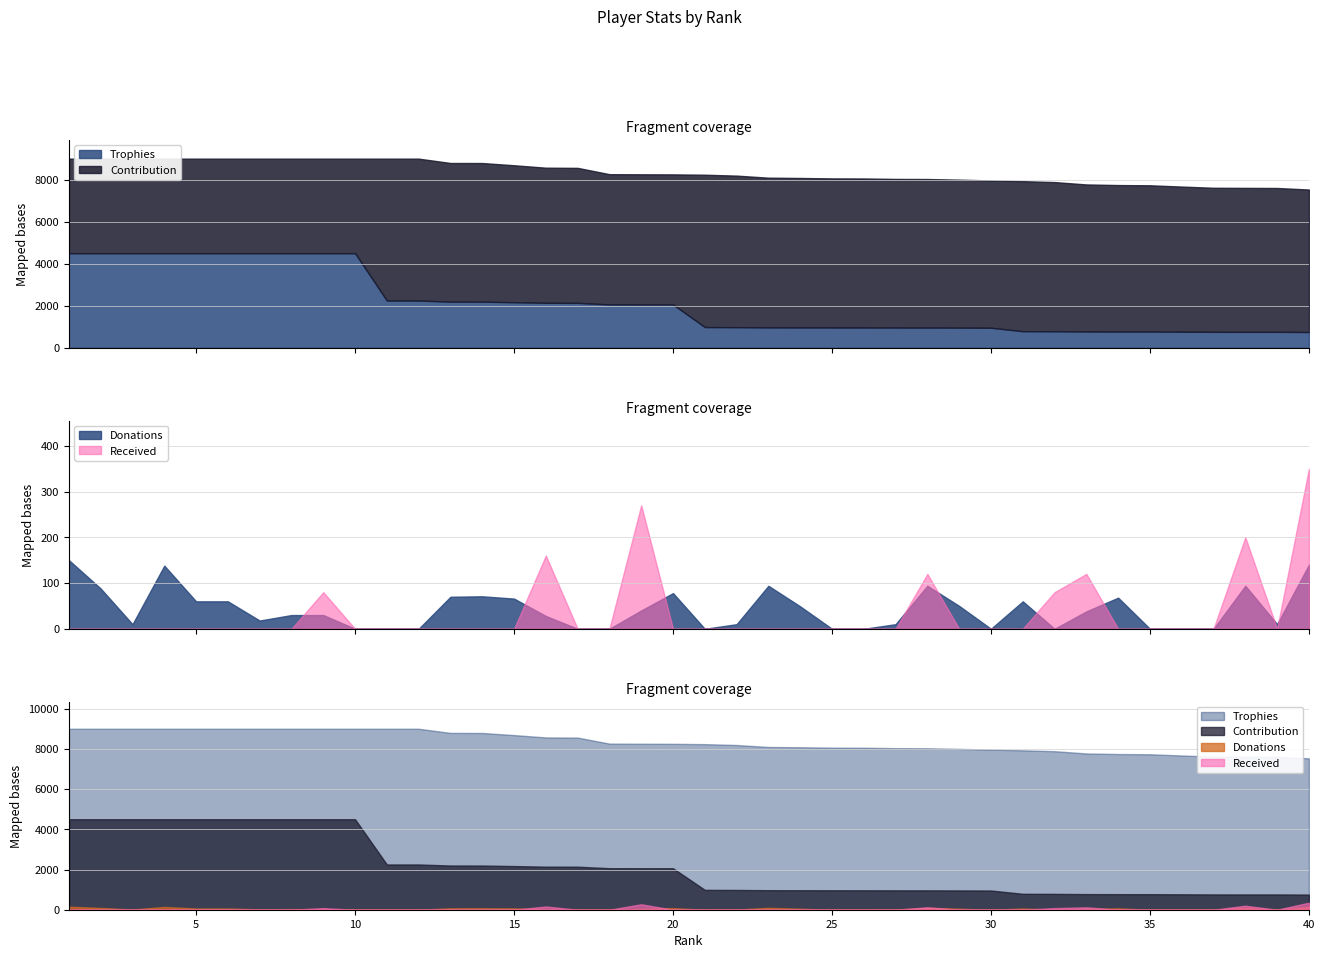

What is the difference between the maximum and second lowest values in the Donations series?

150